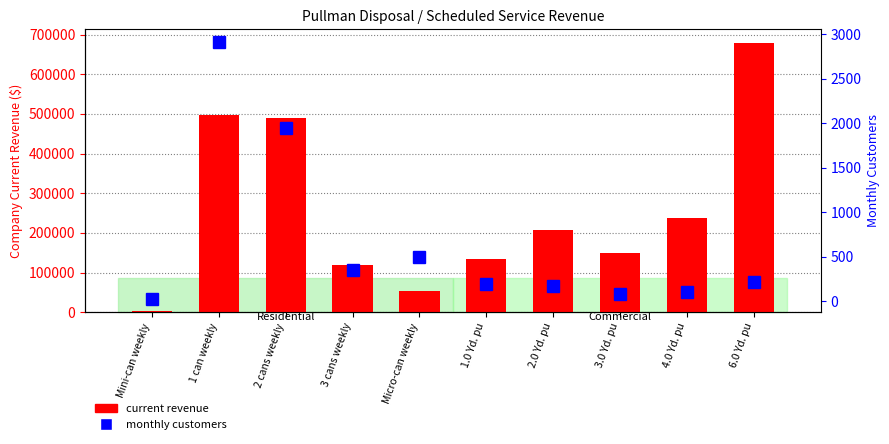

What is the difference between the current revenue values at 3.0 Yd. pu and 1 can weekly?

347076.7